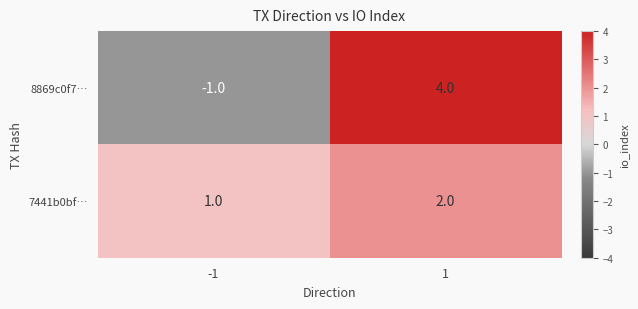

What is the total value across all series at 1?

6